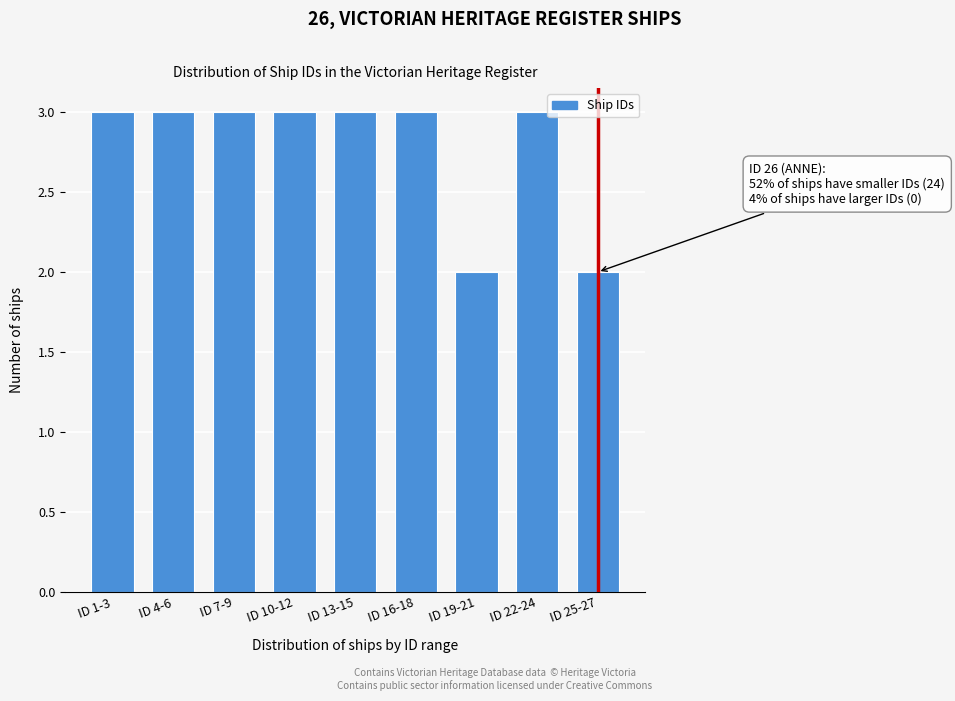

Reading right to left, list all the values displayed in this chart.

2	3	2	3	3	3	3	3	3